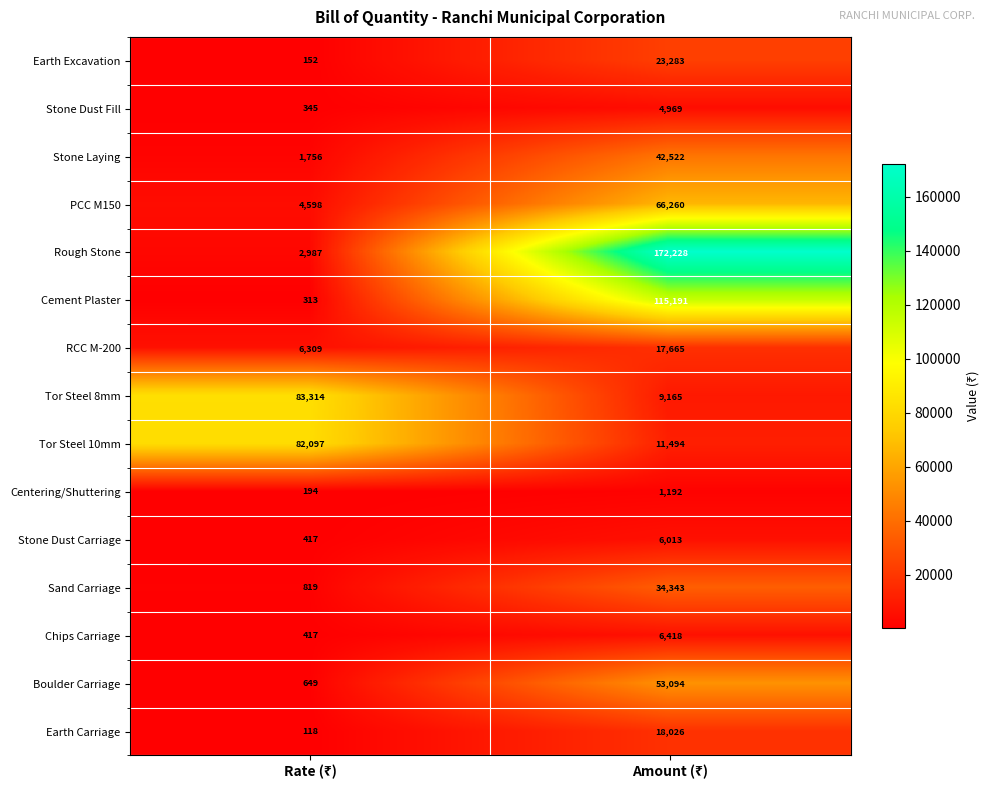

Which series has the widest spread of values?

Rough Stone